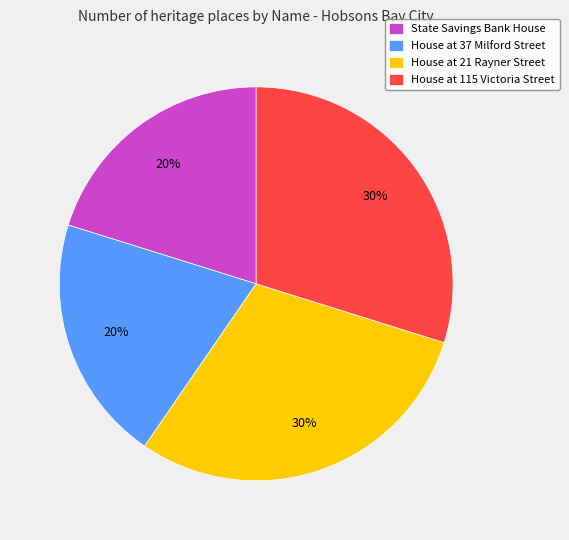

Combined, do House at 21 Rayner Street and House at 115 Victoria Street account for over 50%?

Yes